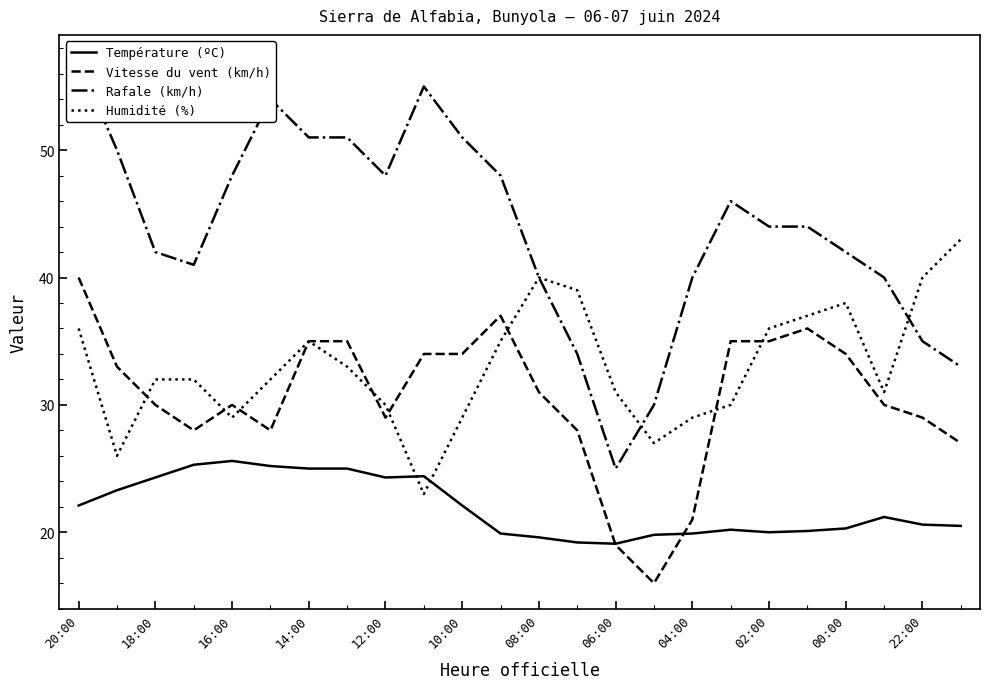

What is the approximate value of Température (ºC) at 06:00?

19.1